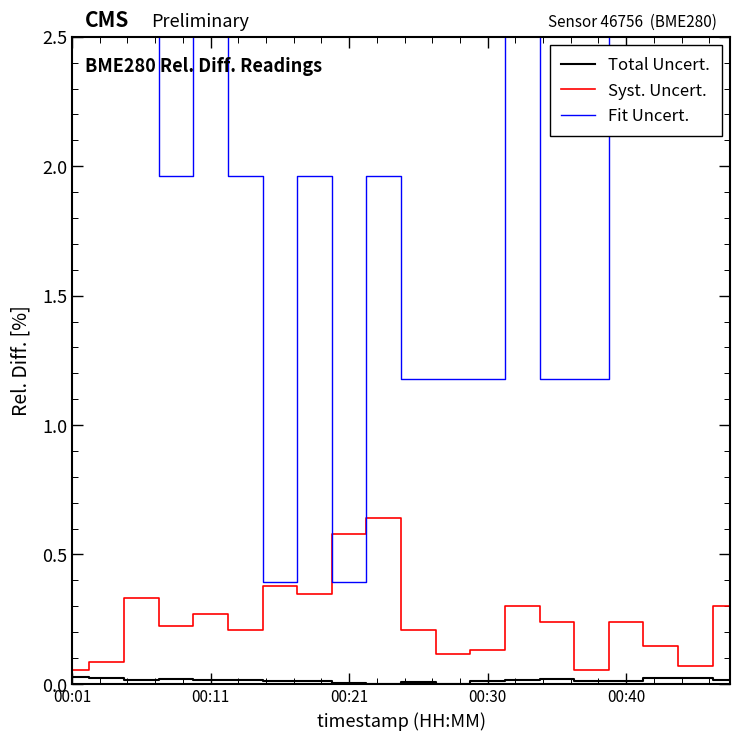

Which series ends up on top after the final intersection of Syst. Uncert. and Fit Uncert.?

Fit Uncert.